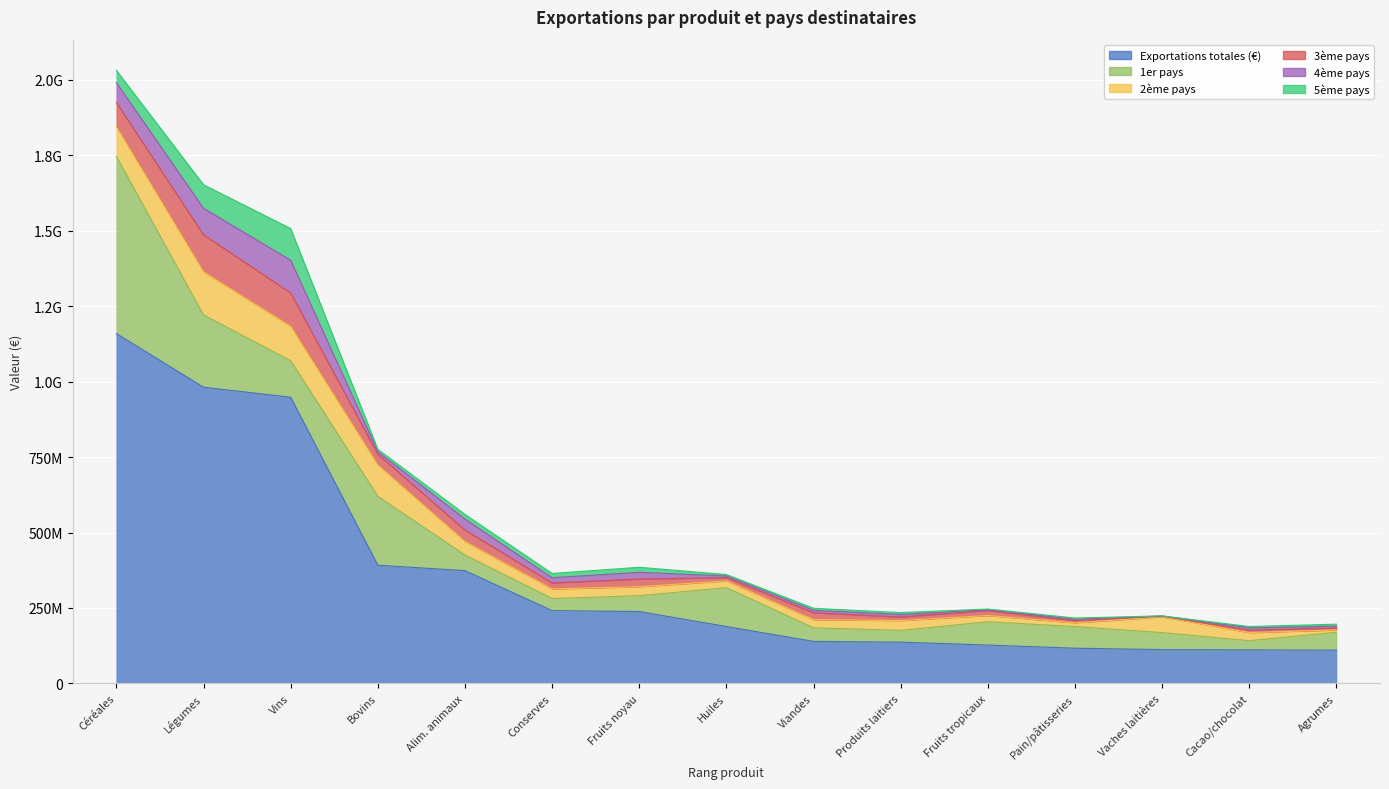

What is the approximate value of 3ème pays at Rang 4, to the nearest 10?

35466170